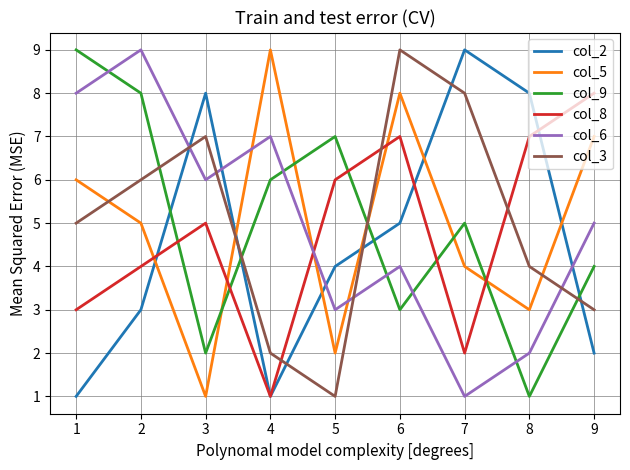

Reading left to right, list all the values displayed in this chart.

col_2: 1	3	8	1	4	5	9	8	2
col_5: 6	5	1	9	2	8	4	3	7
col_9: 9	8	2	6	7	3	5	1	4
col_8: 3	4	5	1	6	7	2	7	8
col_6: 8	9	6	7	3	4	1	2	5
col_3: 5	6	7	2	1	9	8	4	3